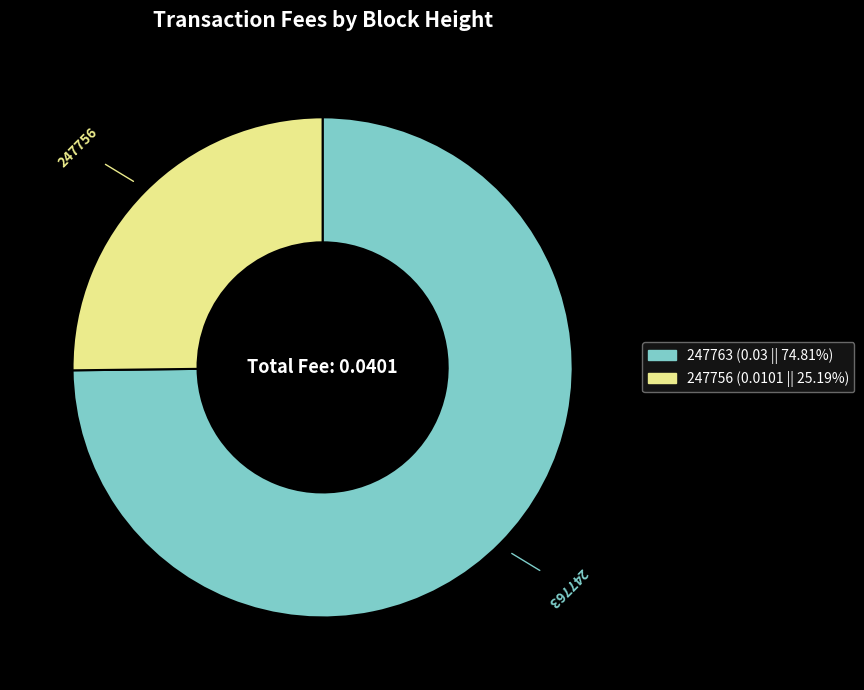

What is the smallest slice in the pie chart?

247756